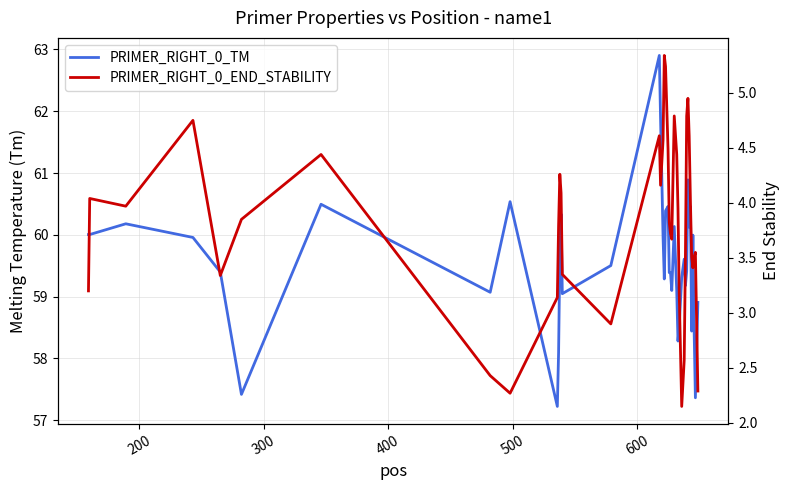

What are all the series names shown in the legend?

PRIMER_RIGHT_0_TM, PRIMER_RIGHT_0_END_STABILITY